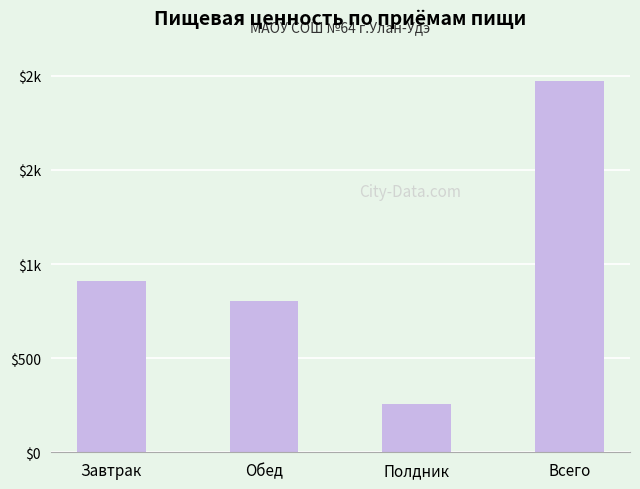

Where does the data first go above 908?

Завтрак